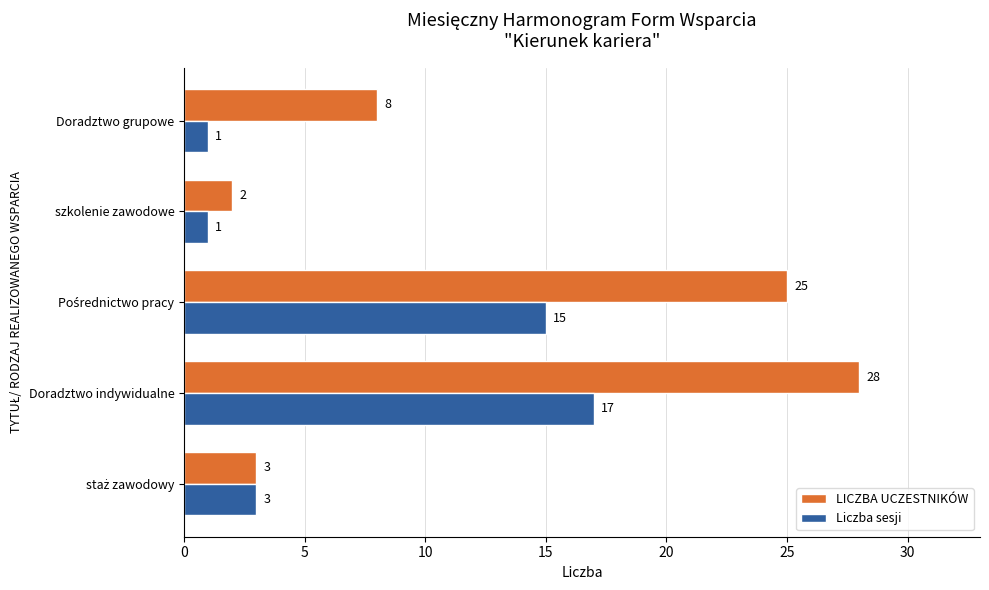

What is the difference between the highest and lowest values at Doradztwo grupowe?

7